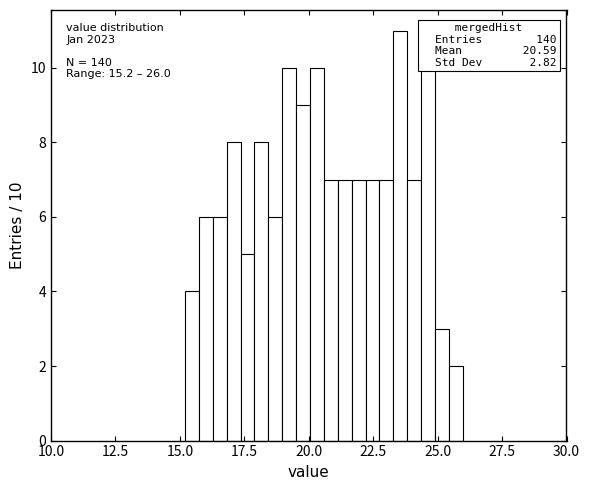

Read against the x-axis, roughly where is the centre of the tallest bar?

23.5